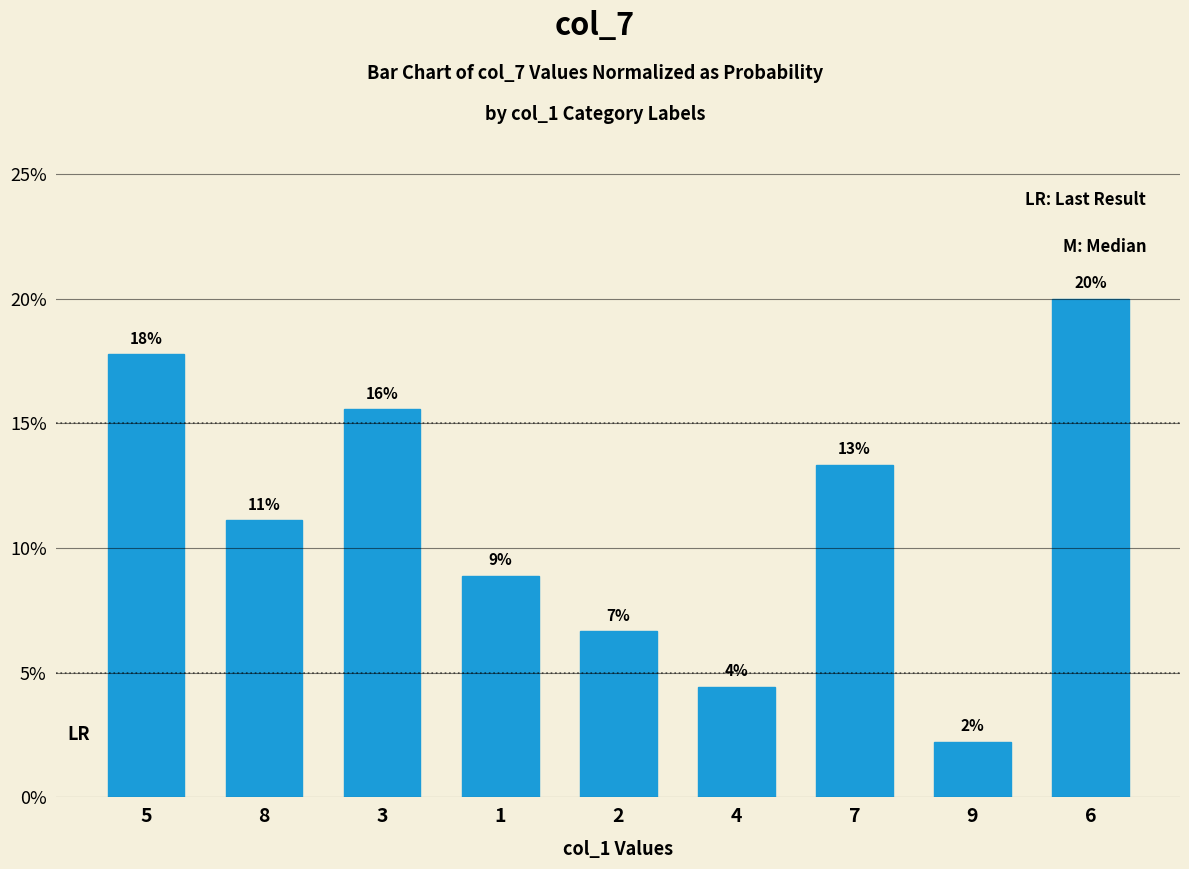

The chart shows a value of 0.2 at 6. True or false?

True